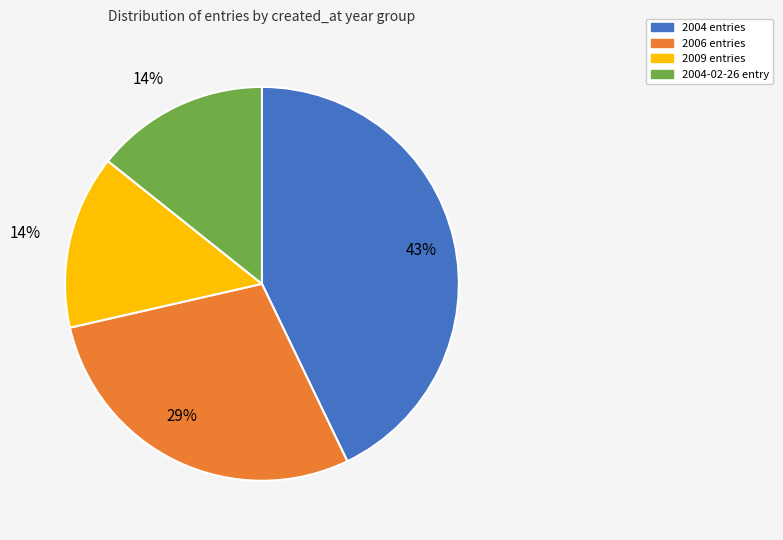

To the nearest percent, what is the average slice percentage?

25%